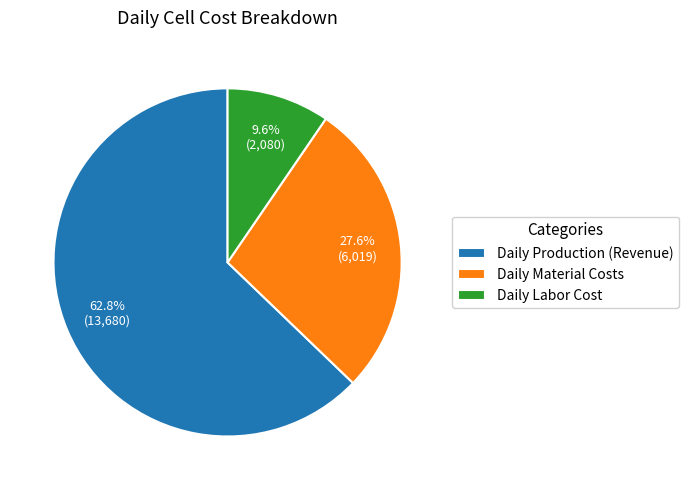

What is the majority slice?

Daily Production (Revenue)